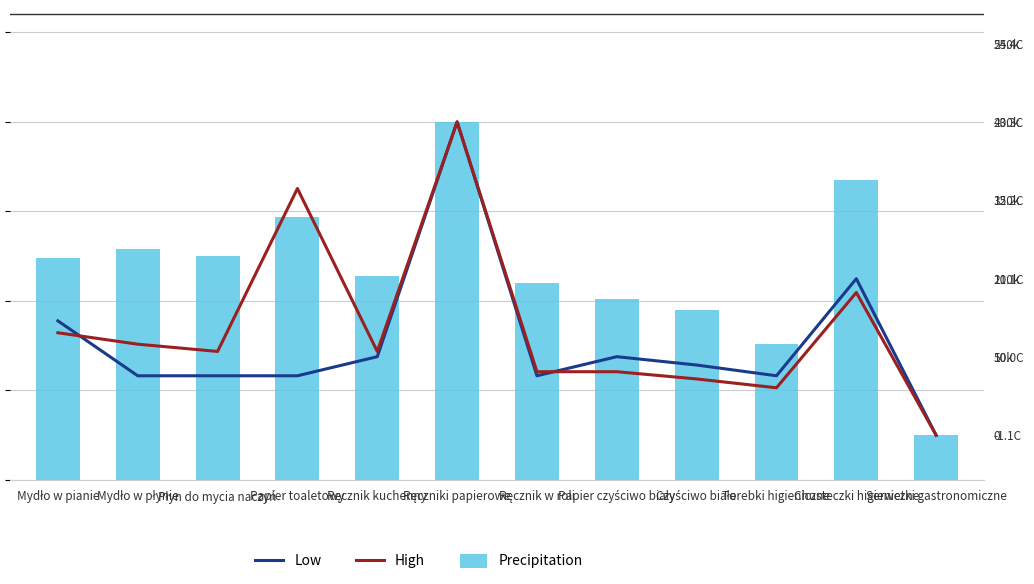

Is it true that High equals 5.2 at Papier czyściwo biały?

False